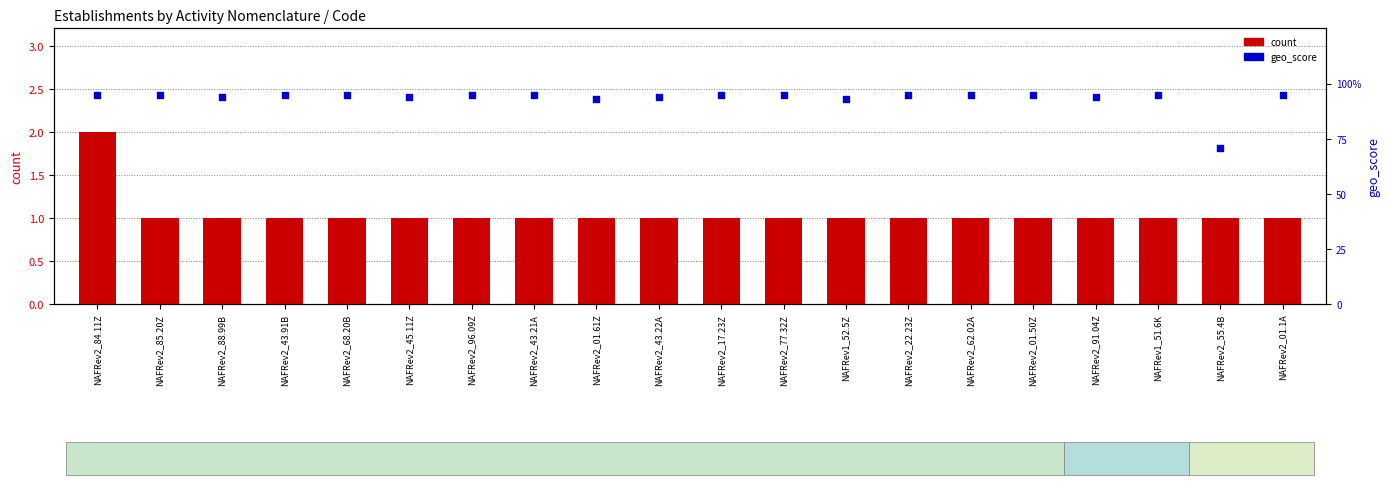

What is the total value across all series at NAFRev2_43.91B?

1.9